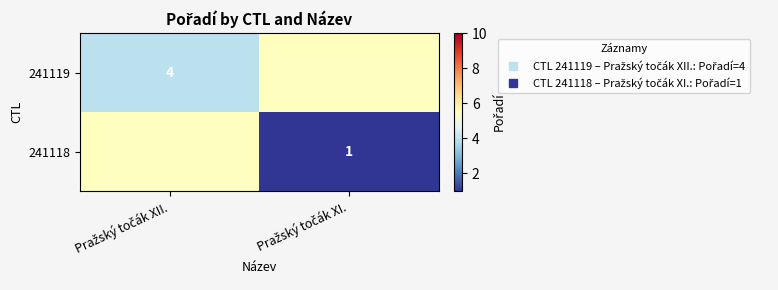

What is the sum of the 241118 values at Pražský točák XII. and Pražský točák XI.?

6.5